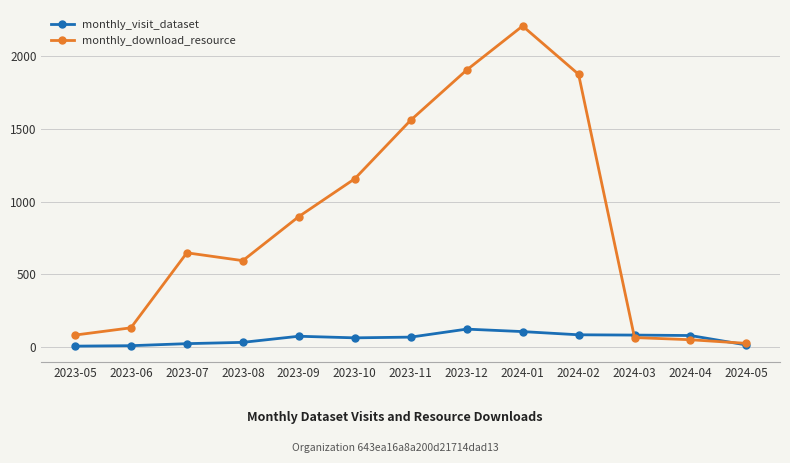

What is the total value across all series at 2024-01?

2314